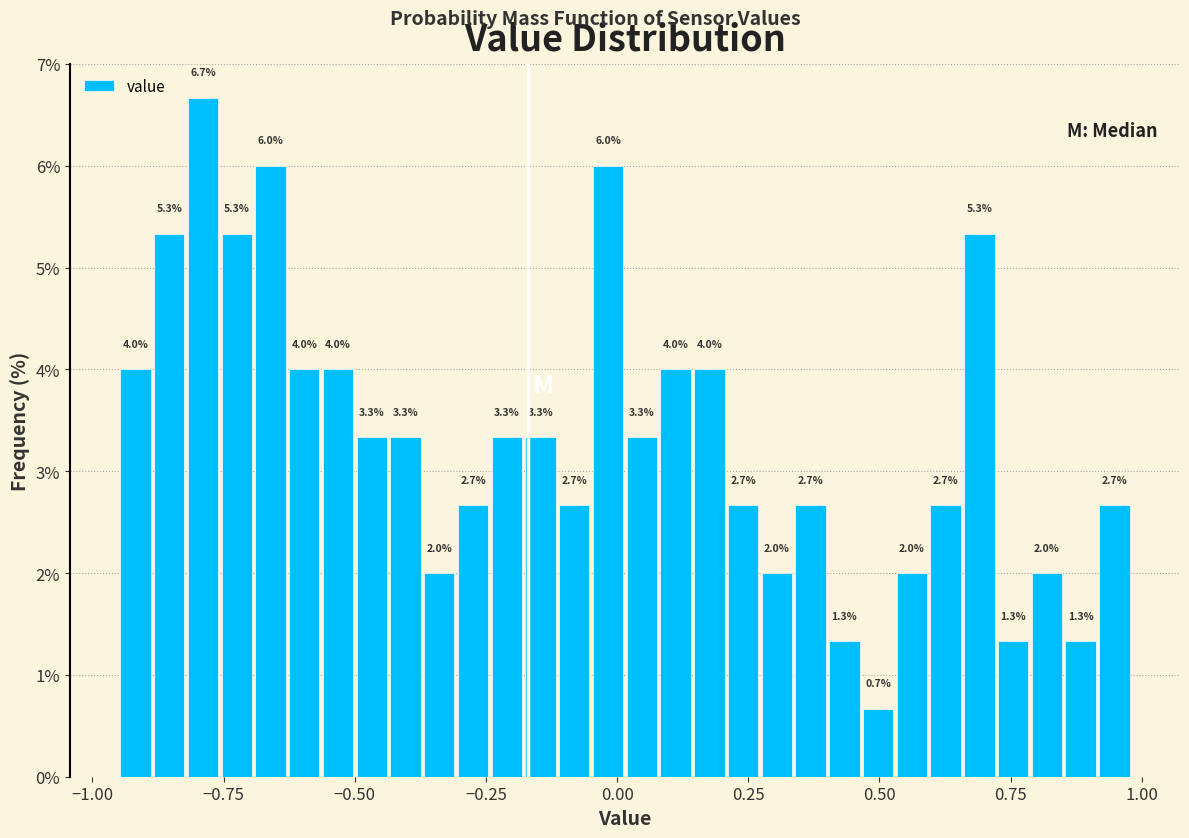

Read against the x-axis, roughly where is the centre of the tallest bar?

-0.80